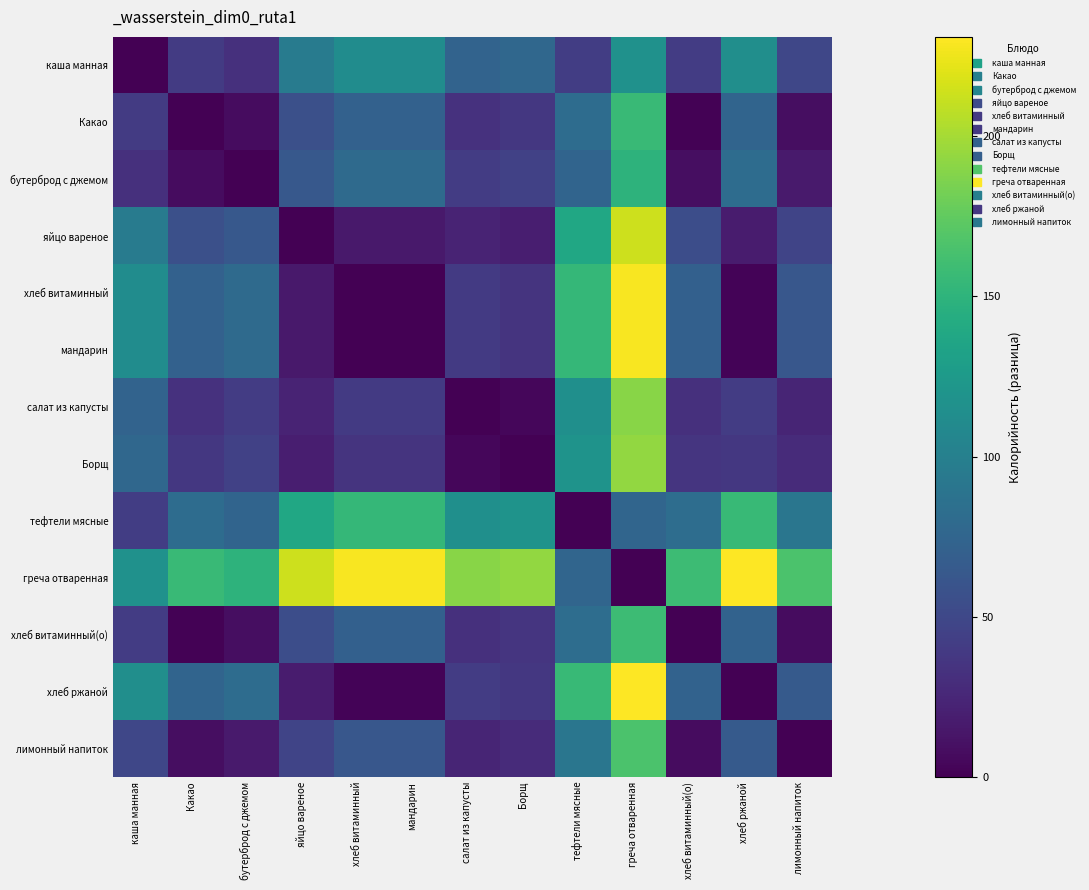

Which label corresponds to the largest value in the chart?

хлеб ржаной